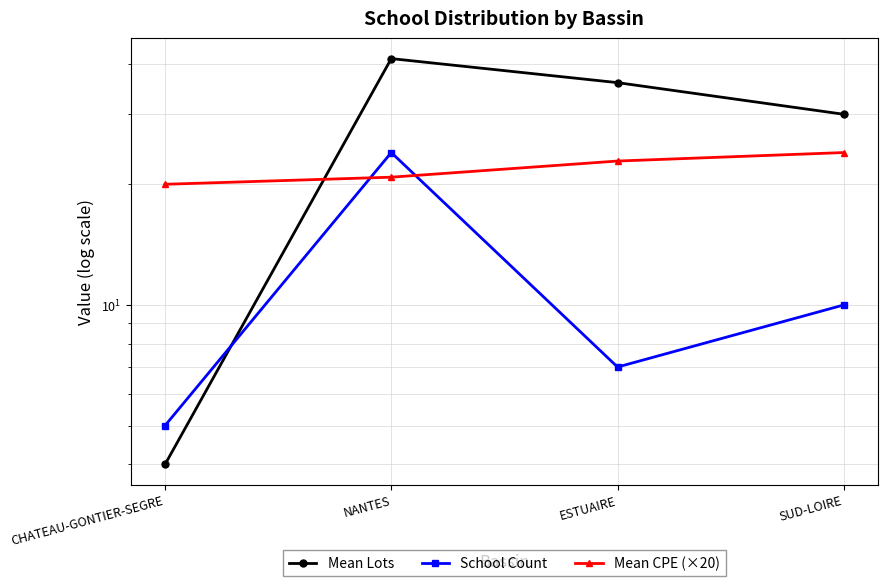

Which category has the lowest value across all series?

CHATEAU-GONTIER-SEGRE